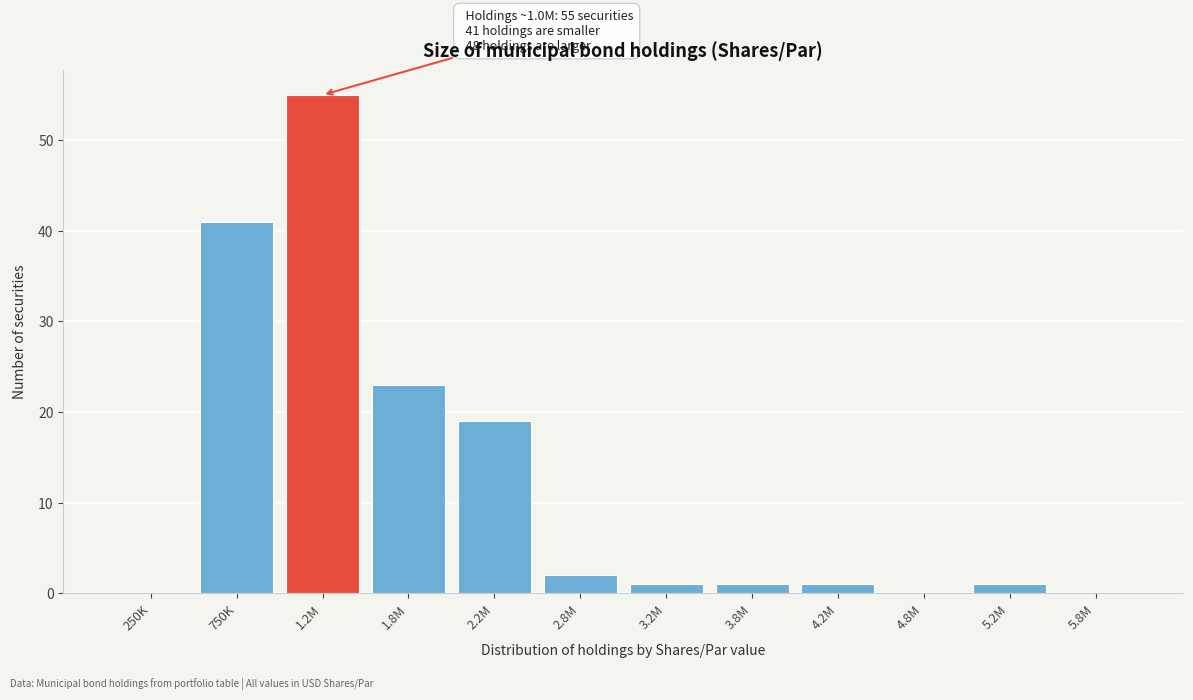

What is the greatest value displayed?

55